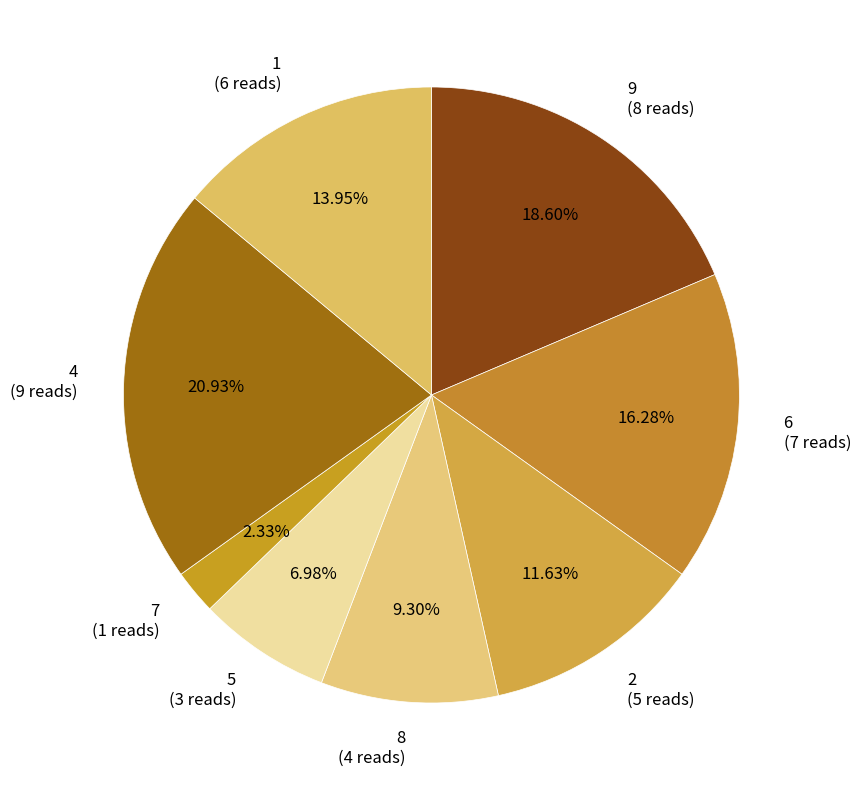

How many segments does this pie chart have?

8